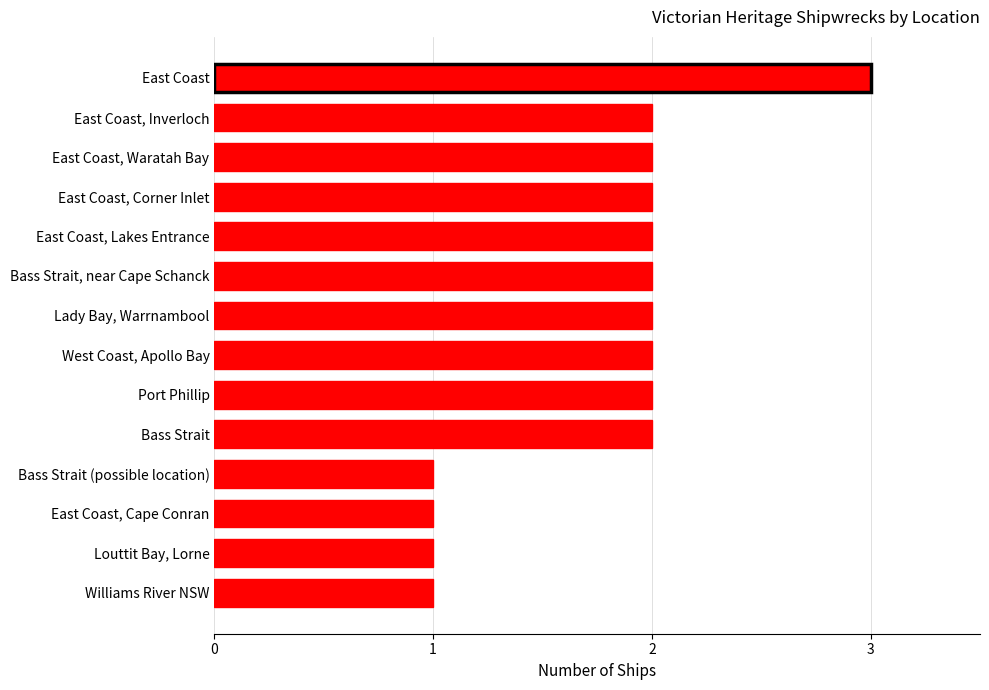

What is the ratio of the value at East Coast, Inverloch to the value at Louttit Bay, Lorne?

2.0